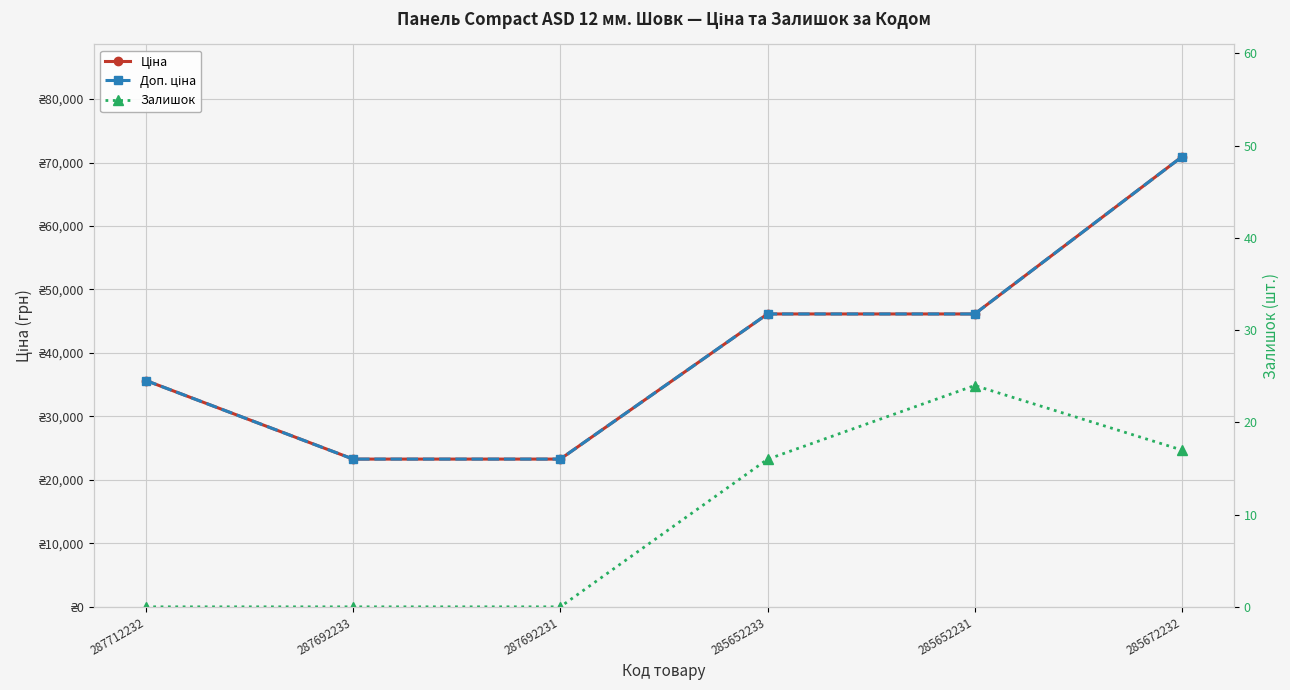

At which category is the sum across all series the highest?

285672232